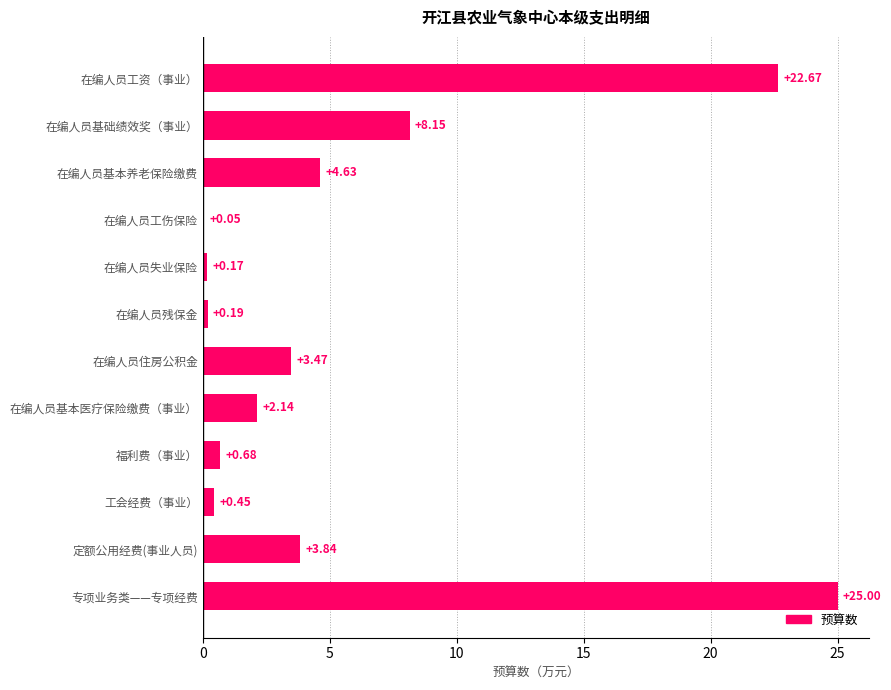

Where is the data nearest to the value 12?

在编人员基础绩效奖（事业）